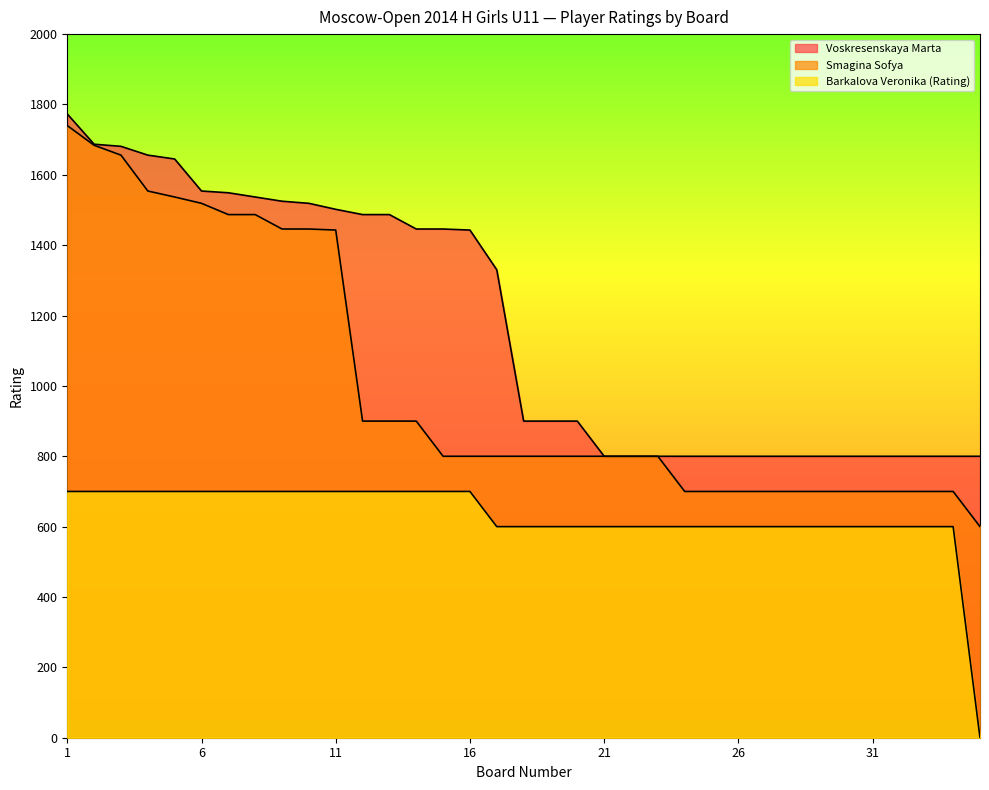

What value does the Barkalova Veronika (Rating) series have at 9, to the nearest 100?

700